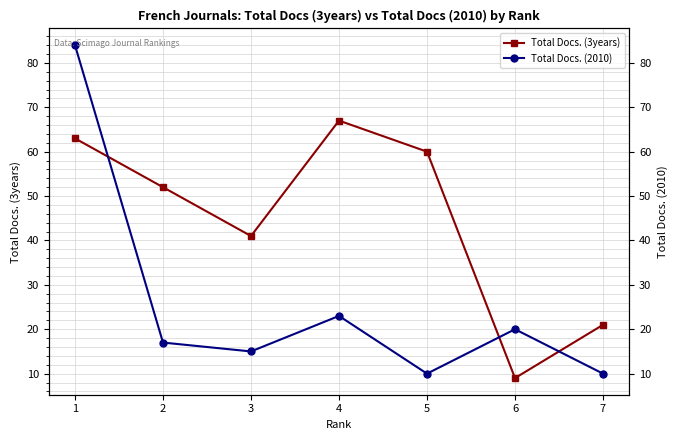

Which series has the largest total across all categories?

Total Docs. (3years)